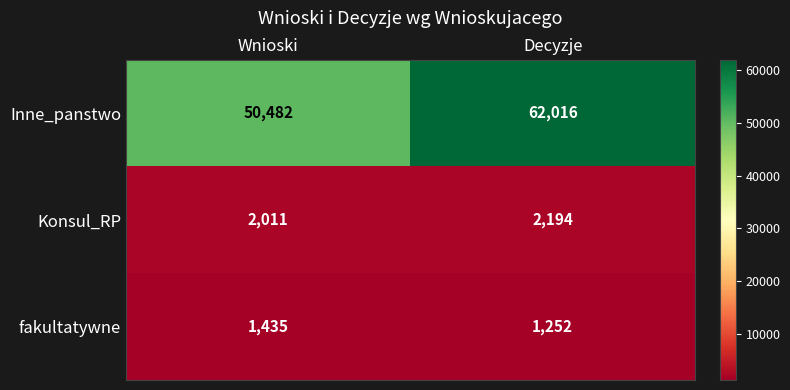

True or false: Konsul_RP has a value of 2011 at Wnioski.

True